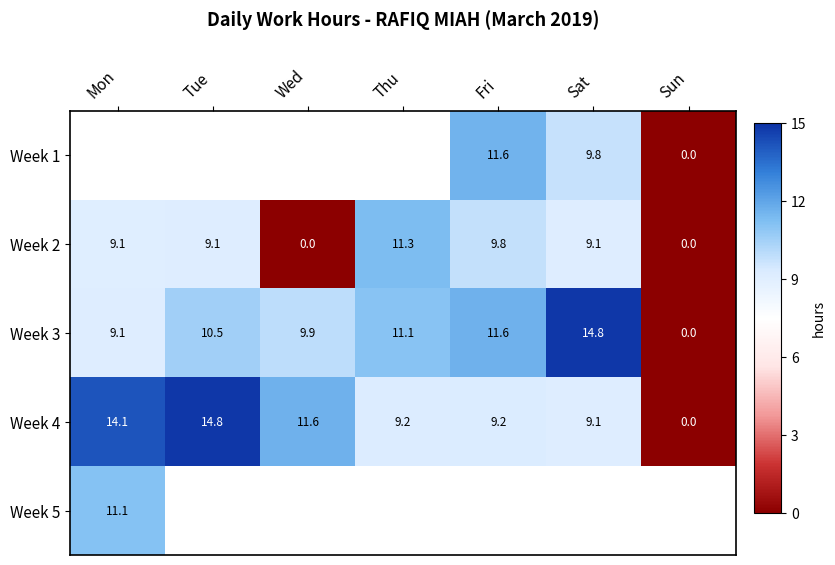

Which category has the lowest value in the Week 4 series?

Sun